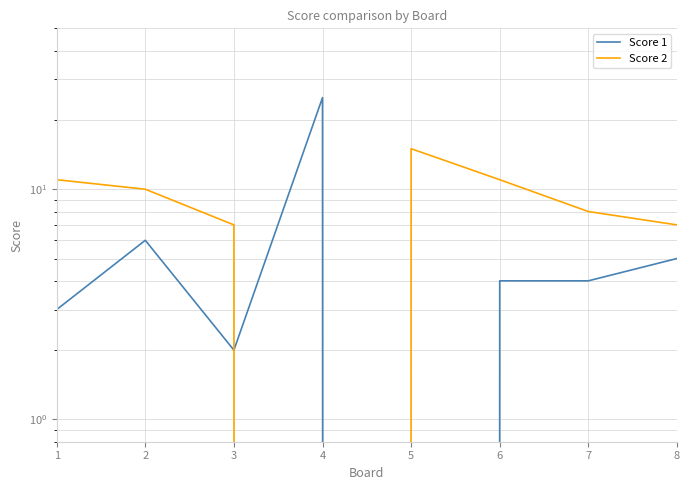

What is the sum of the Score 1 values at 3 and 8?

7